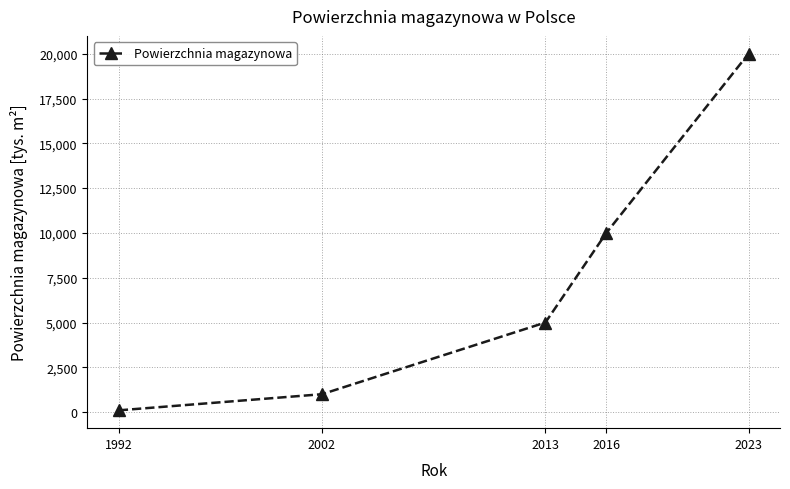

Reading left to right, what are all the values shown in this chart?

1992=100	2002=1000	2013=5000	2016=10000	2023=20000